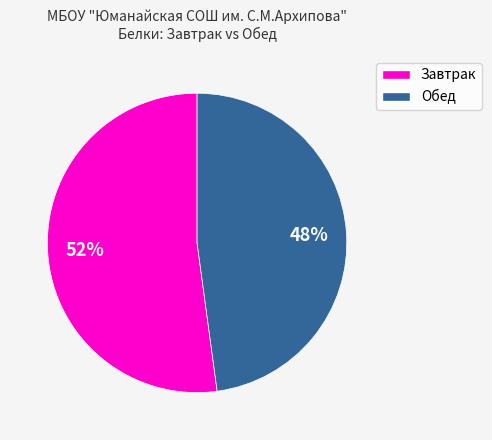

To the nearest percent, what is the difference between the largest and smallest slice percentages?

4%